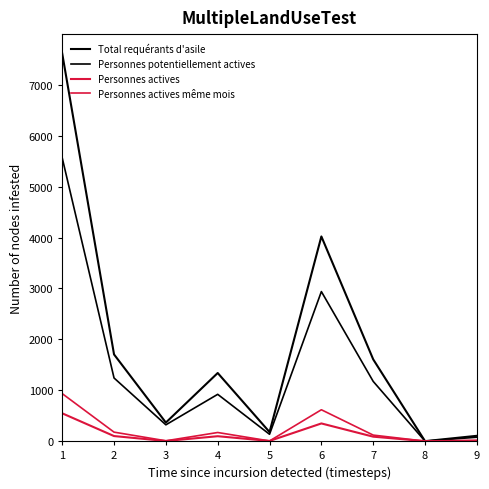

Is this an area chart (filled region under the line)?

No